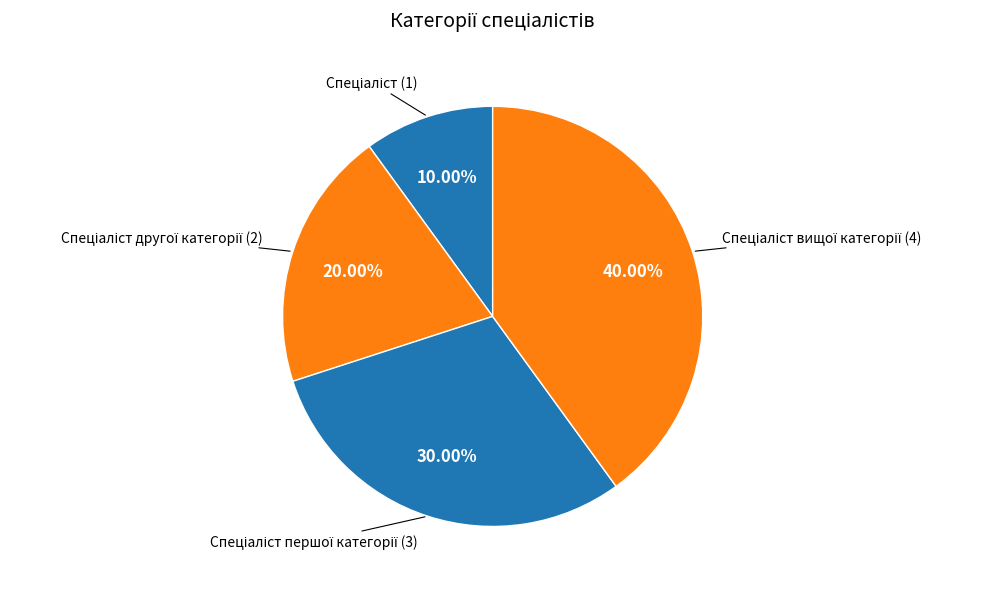

Is there a majority slice in this chart?

No